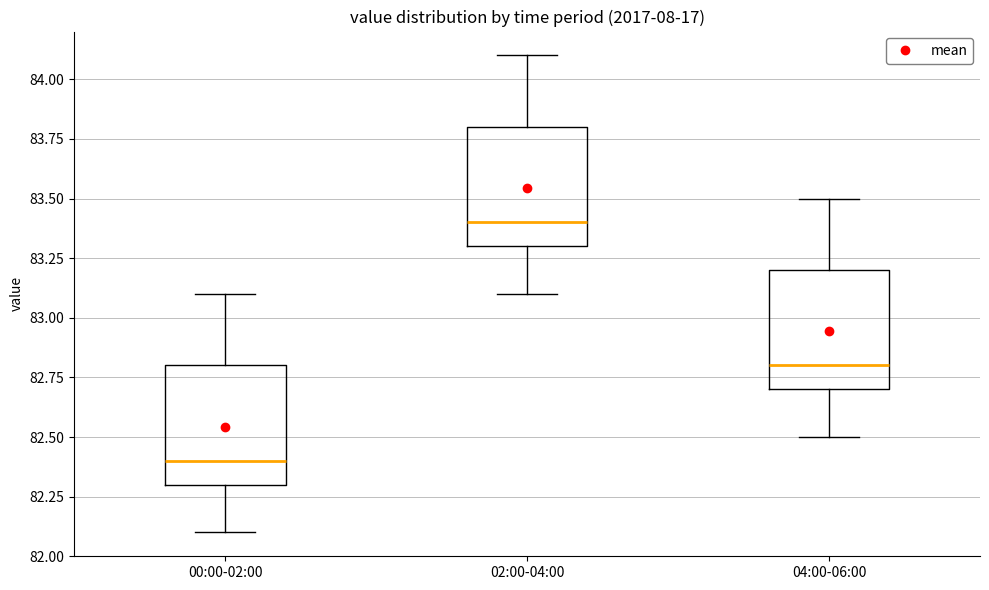

Where does the median line of the box for 00:00-02:00 sit on the y-axis? The values are not printed on the chart, so give them approximately, as read against the axis.

82.4